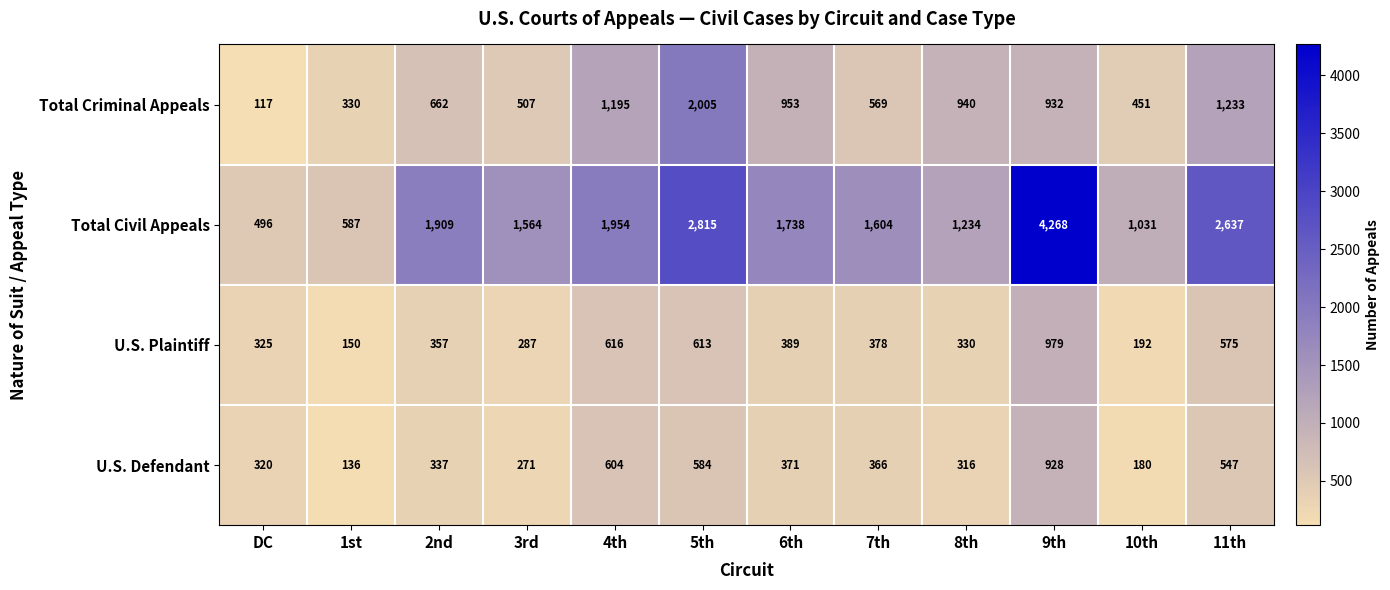

The value of Total Civil Appeals at 10th is 1567. True or false?

False